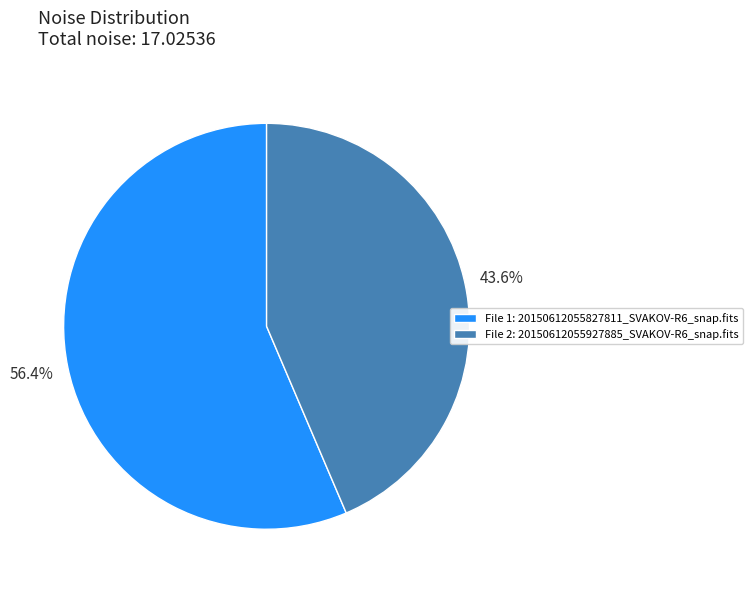

Combined, do File 1: 20150612055827811_SVAKOV-R6_snap.fits and File 2: 20150612055927885_SVAKOV-R6_snap.fits account for over 50%?

Yes